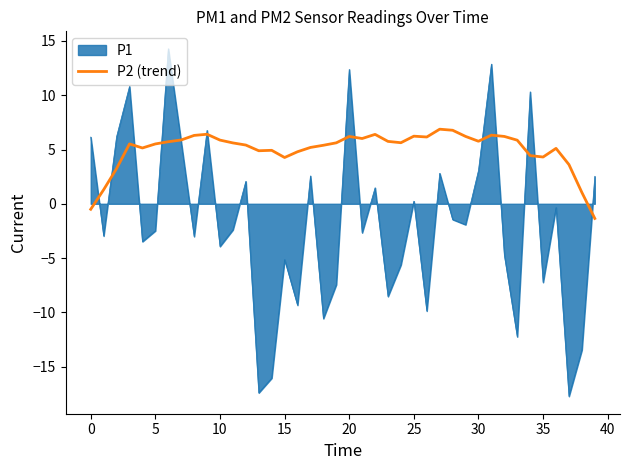

How many lines are shown in the chart?

2